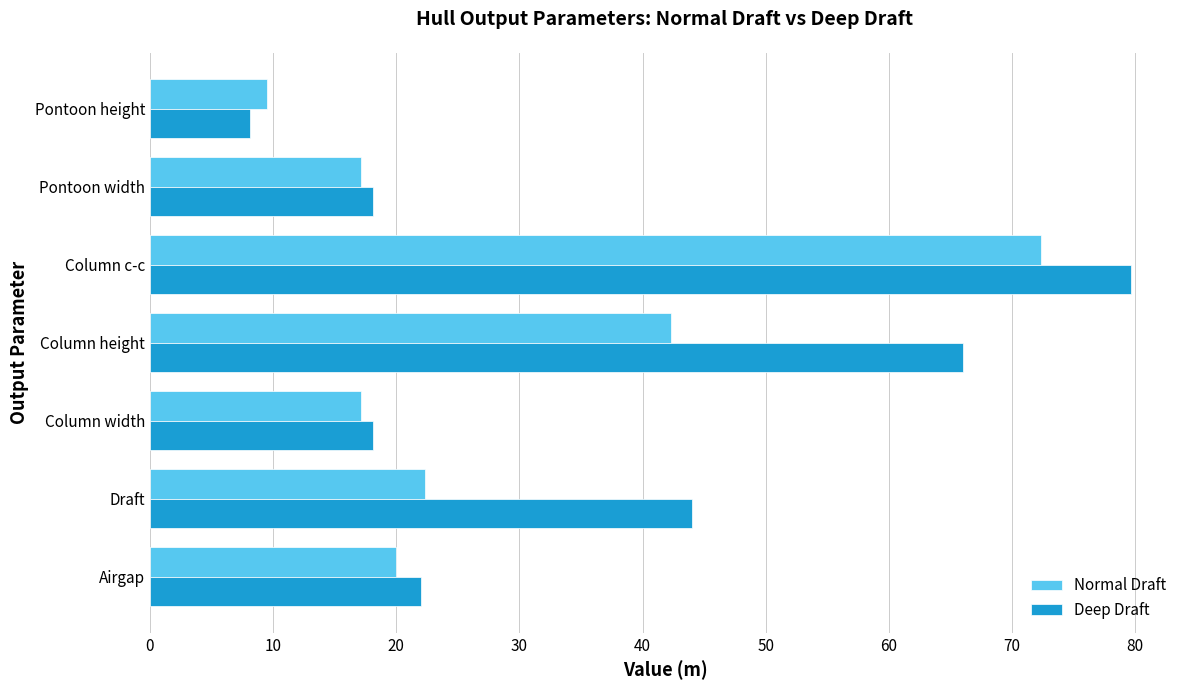

What are all the series names shown in the legend?

Normal Draft, Deep Draft